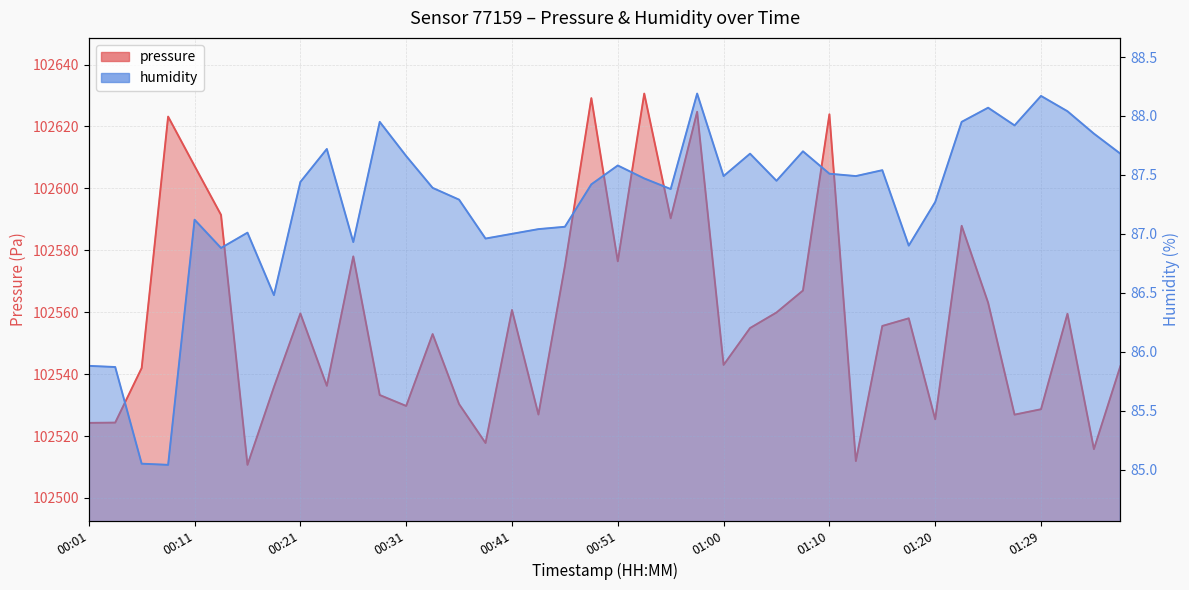

Is the value of humidity at 00:51 greater than the value of pressure at 00:16?

No